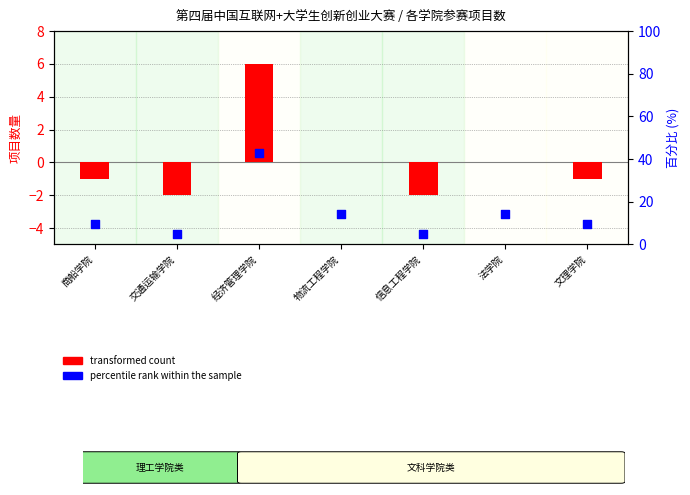

Which series contains the lowest Y value?

transformed count